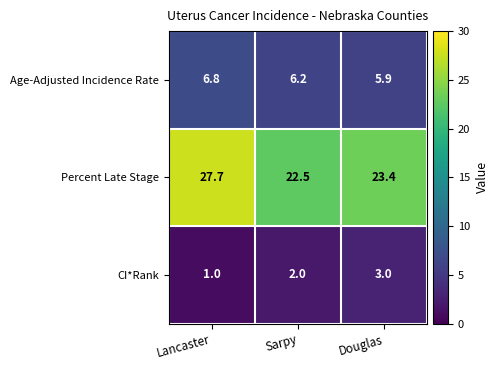

Reading left to right, list all the values displayed in this chart.

Age-Adjusted Incidence Rate: Lancaster=6.8	Sarpy=6.2	Douglas=5.9
Percent Late Stage: Lancaster=27.7	Sarpy=22.5	Douglas=23.4
CI*Rank: Lancaster=1.0	Sarpy=2.0	Douglas=3.0